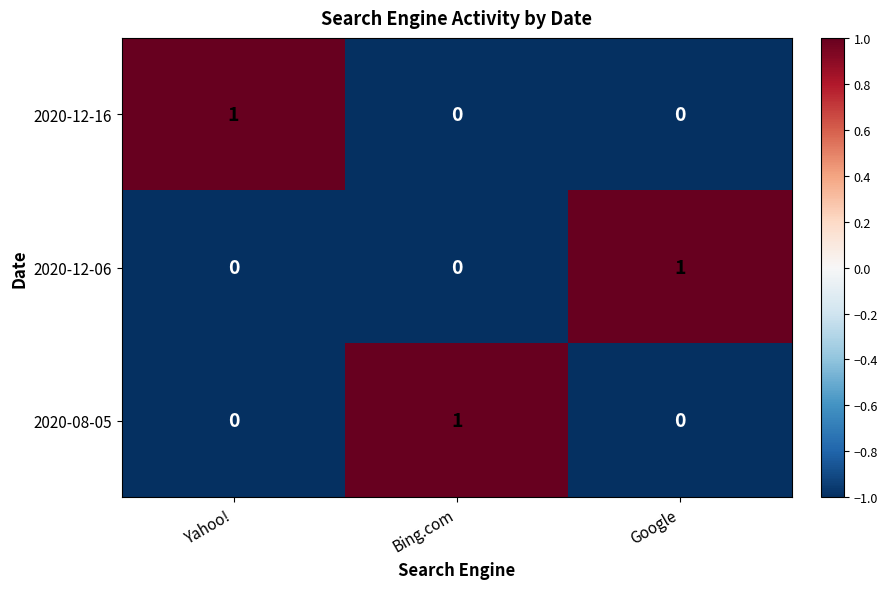

Reading right to left, what are all the values shown in this chart?

2020-12-16: Google=0	Bing.com=0	Yahoo!=1
2020-12-06: Google=1	Bing.com=0	Yahoo!=0
2020-08-05: Google=0	Bing.com=1	Yahoo!=0